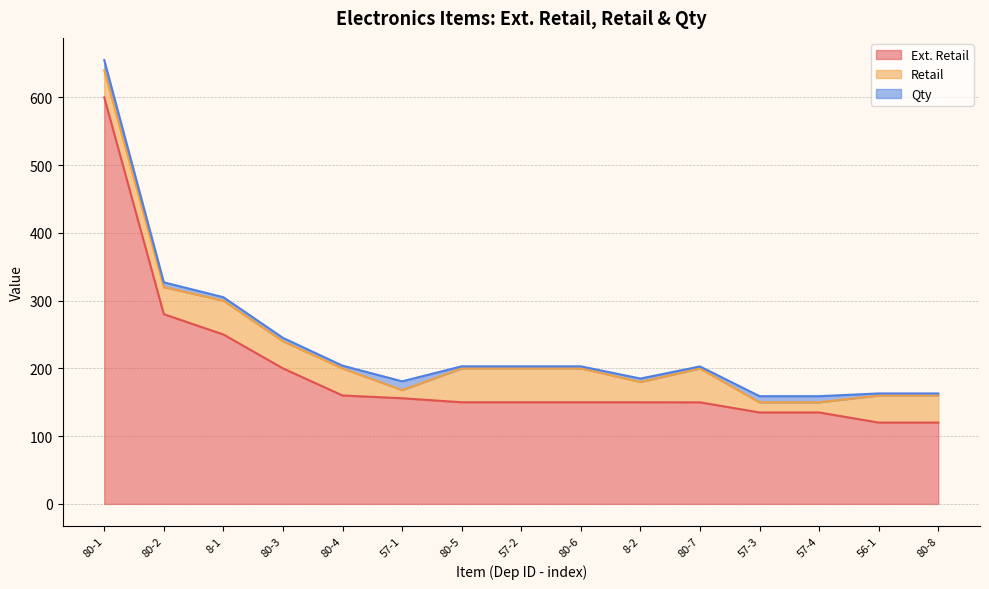

True or false: Ext. Retail and Qty cross at least once.

False